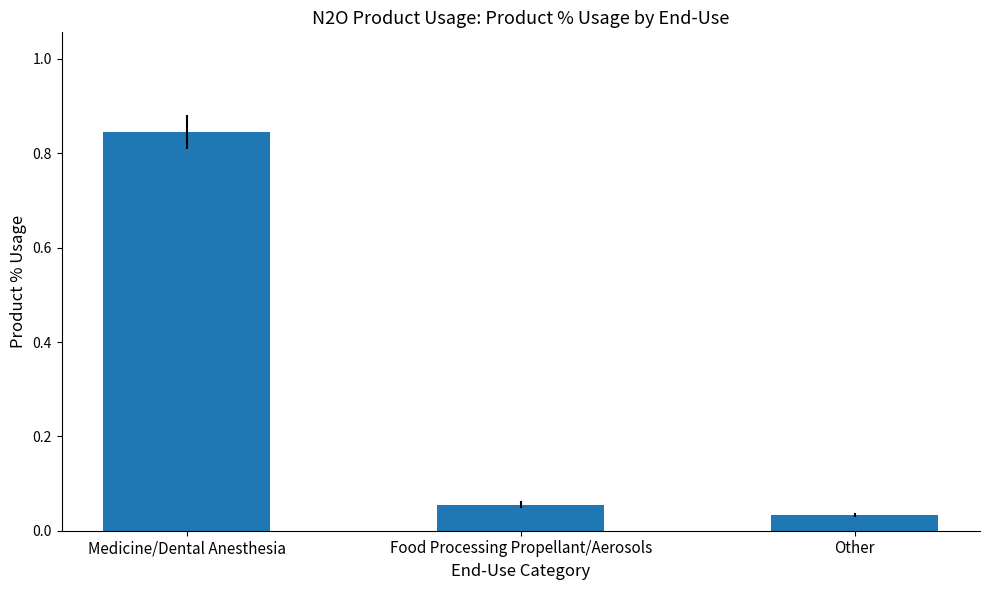

How many bars are there in total?

3